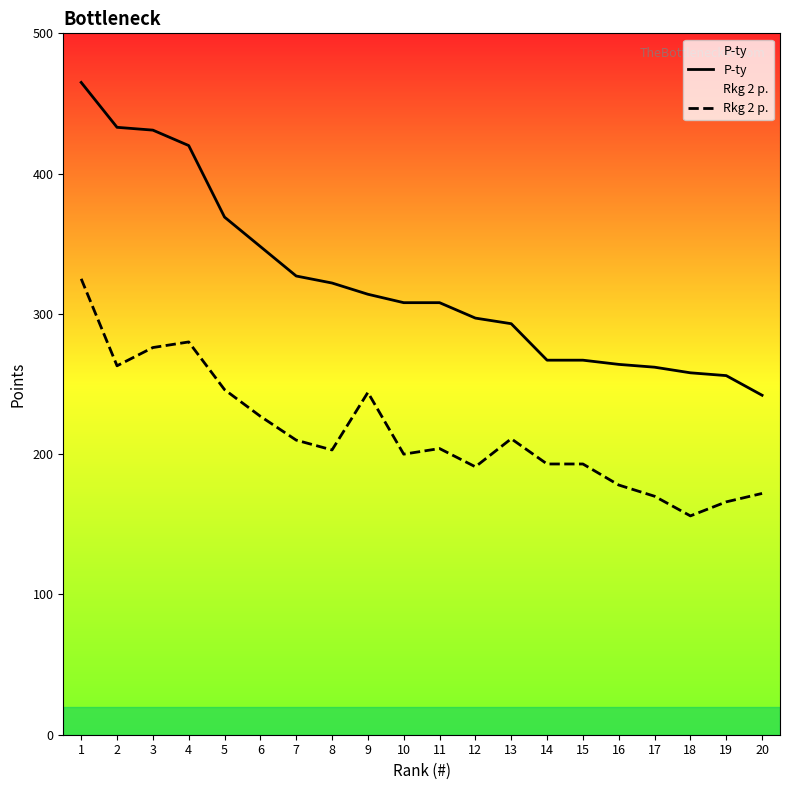

At how many categories does at least one series exceed 264?

15